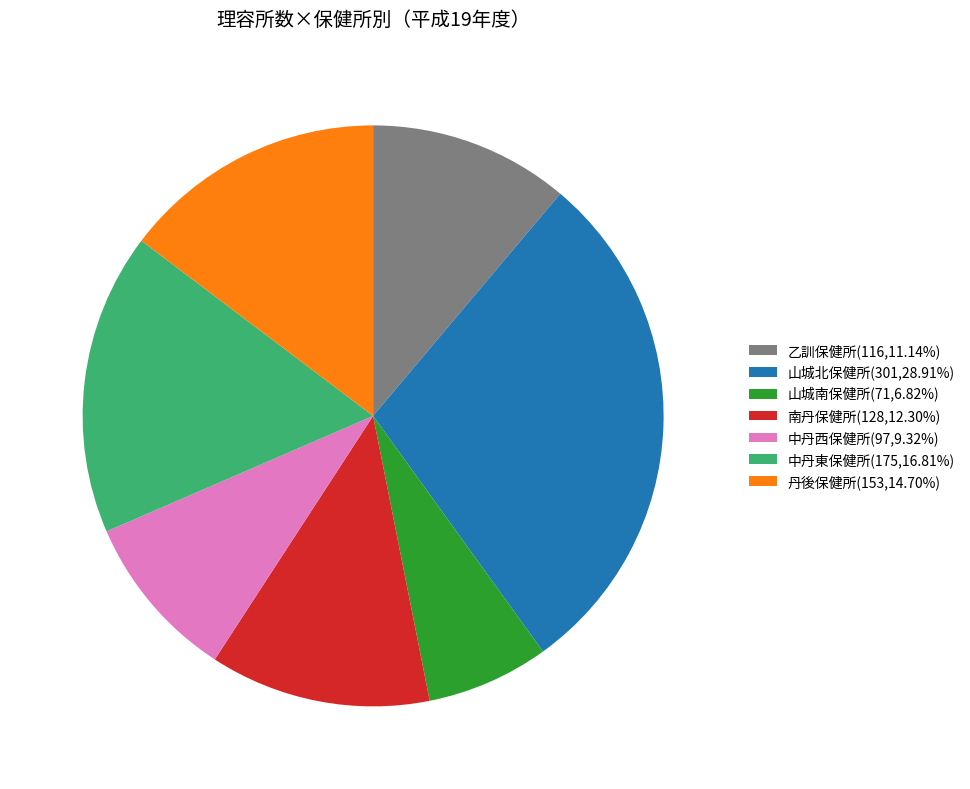

What is the smallest slice in the pie chart?

山城南保健所